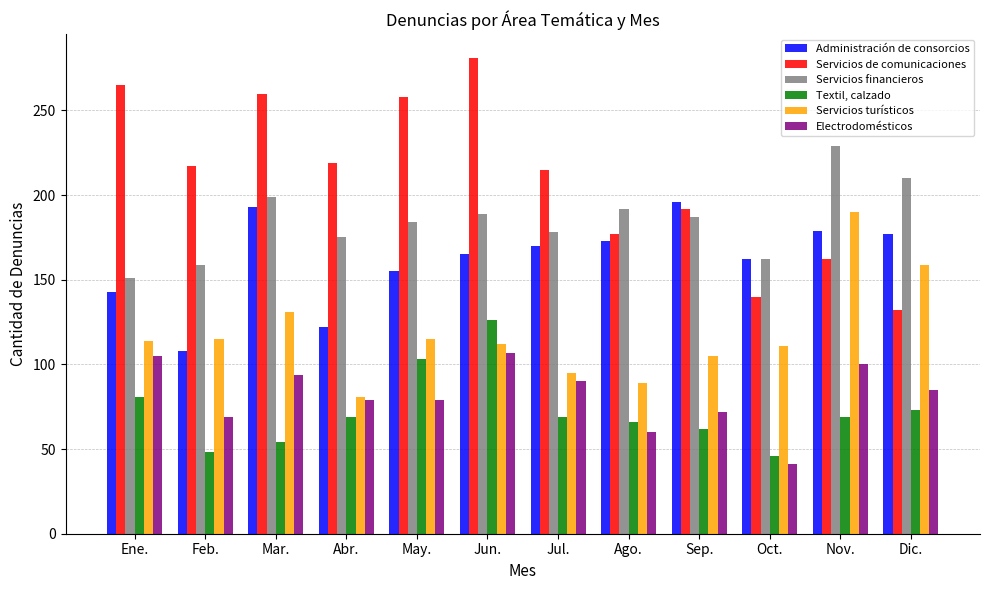

True or false: Servicios financieros has a value of 187 at Sep..

True